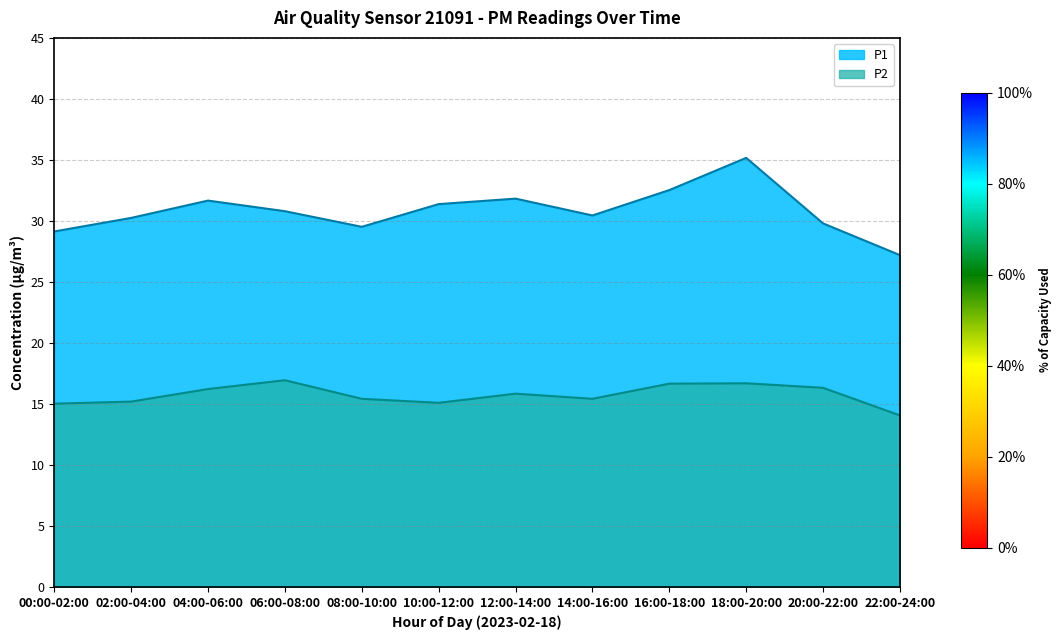

What position from the right is 00:00-02:00?

12